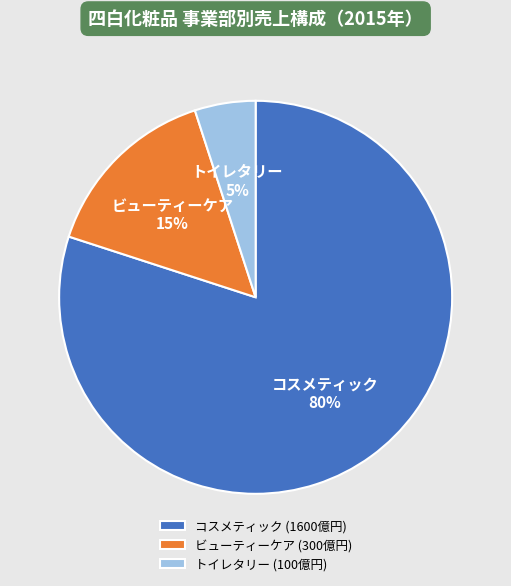

Count the number of slices in the pie.

3